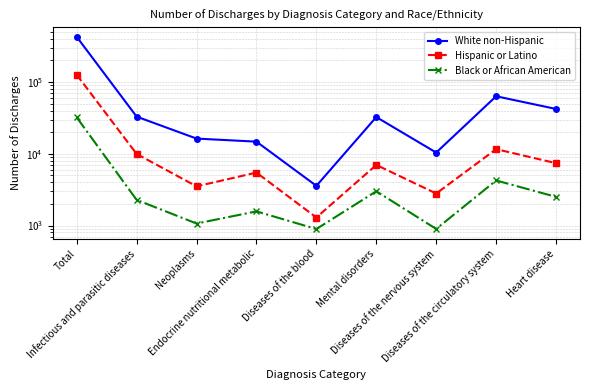

What is the average value of the Black or African American series?

5400